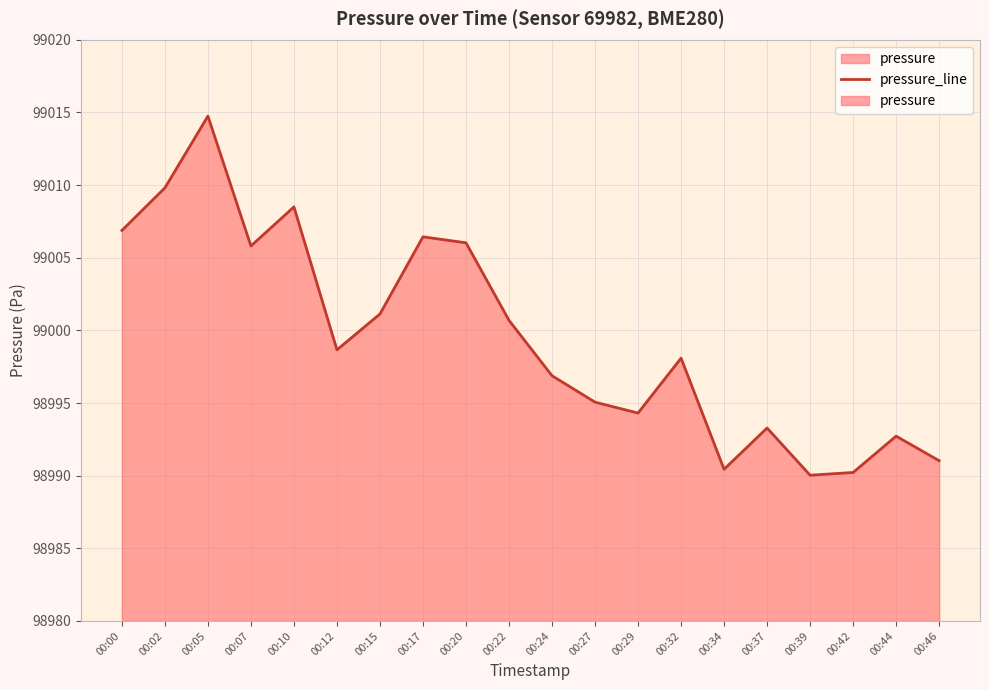

How many categories are shown in the chart?

20